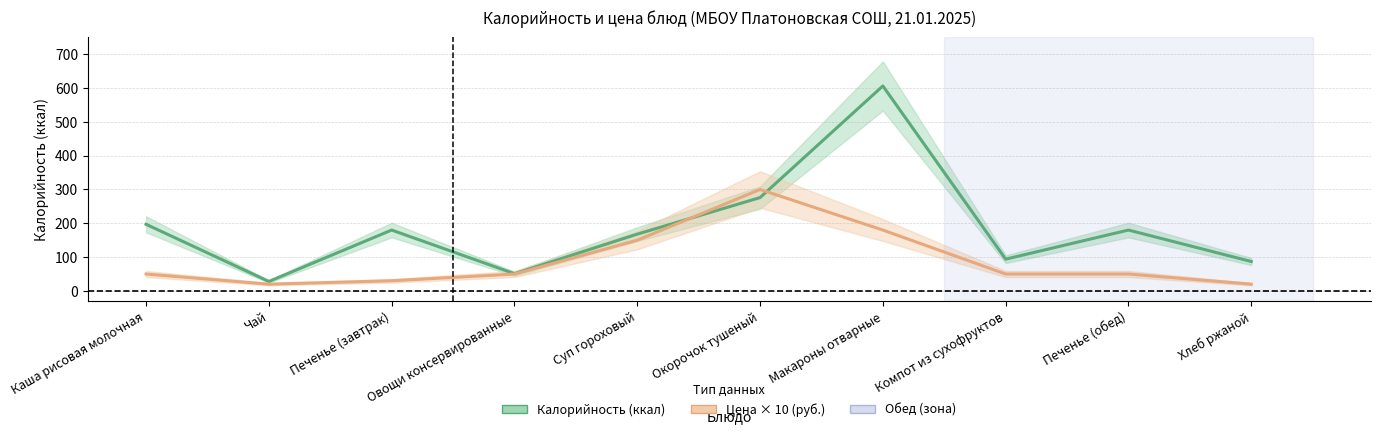

What value does the Калорийность (ккал) series have at Макароны отварные, to the nearest 100?

600